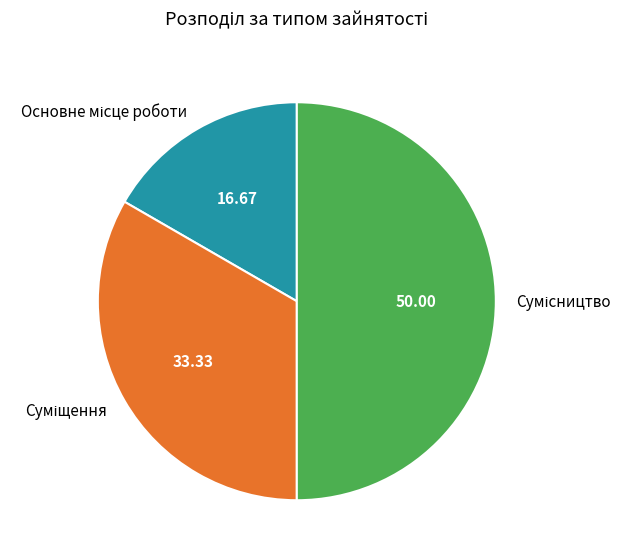

What is the ratio of the value at Основне місце роботи to the value at Суміщення?

0.5